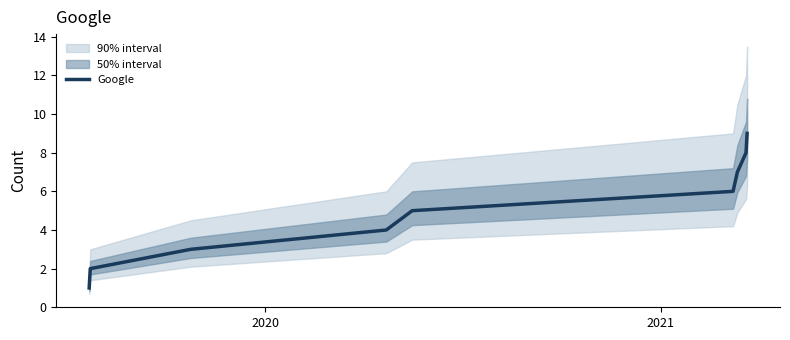

What is the maximum value for Google?

9